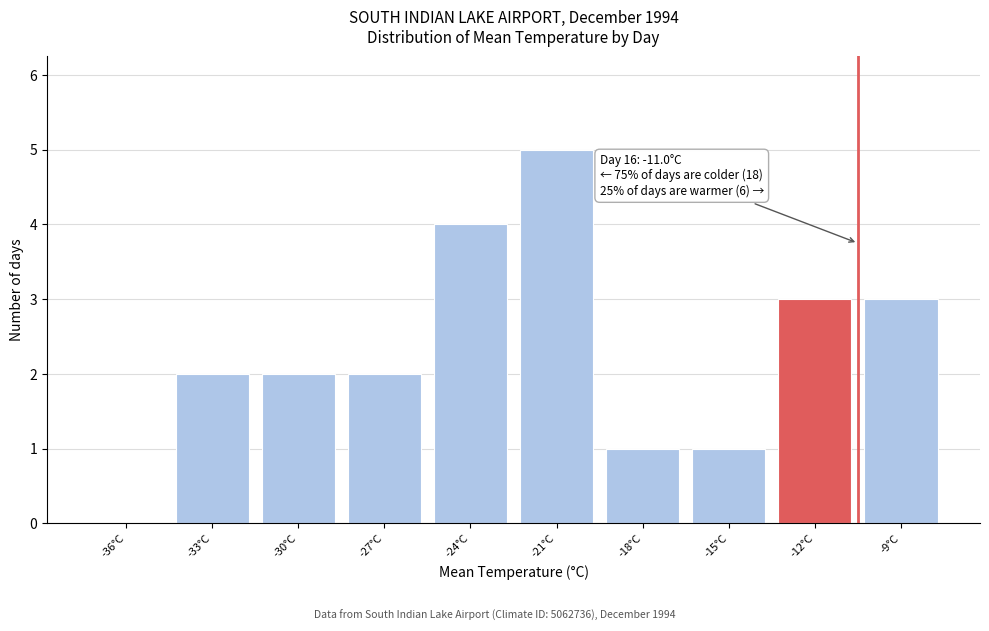

Reading left to right, list all the values displayed in this chart.

-36°C=0	-33°C=2	-30°C=2	-27°C=2	-24°C=4	-21°C=5	-18°C=1	-15°C=1	-12°C=3	-9°C=3